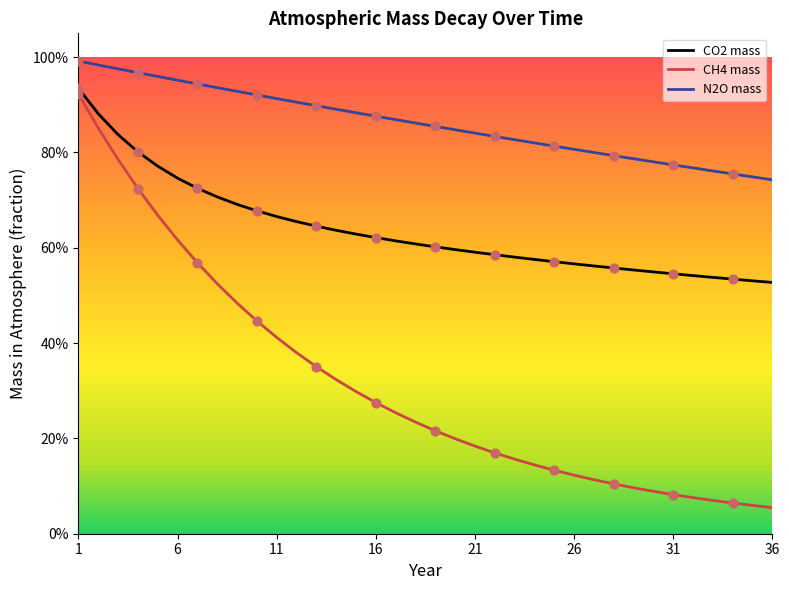

What is the total value across all series at 8?

2.2